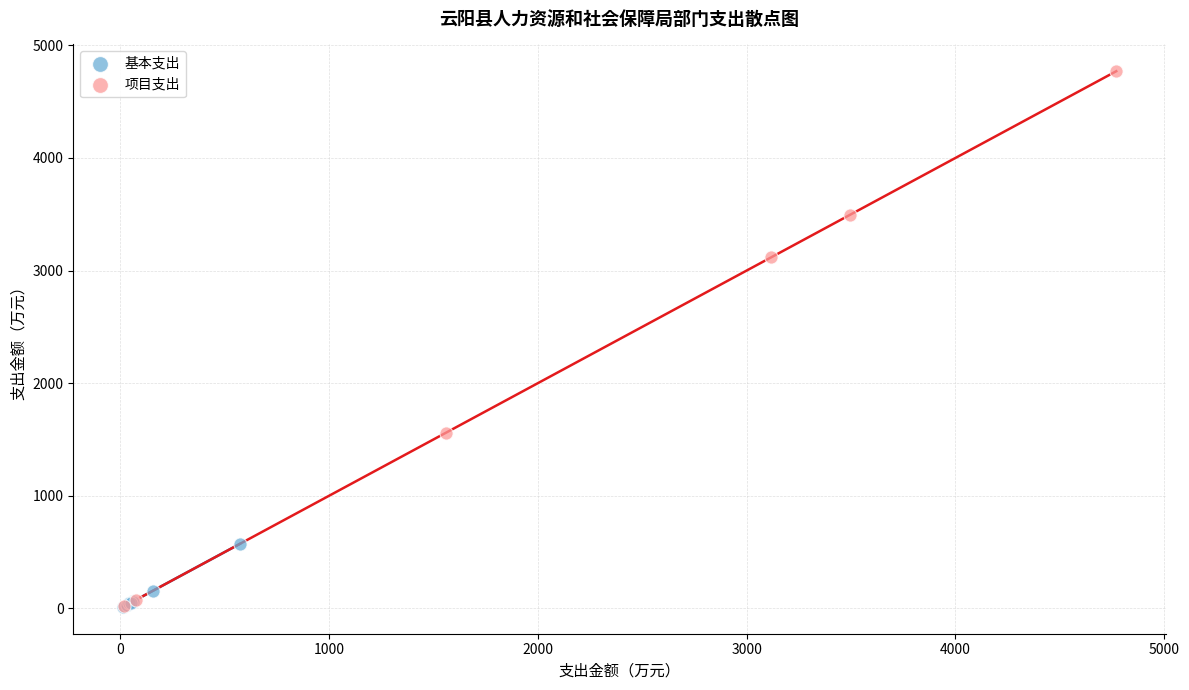

Which series has the widest spread of Y values?

项目支出